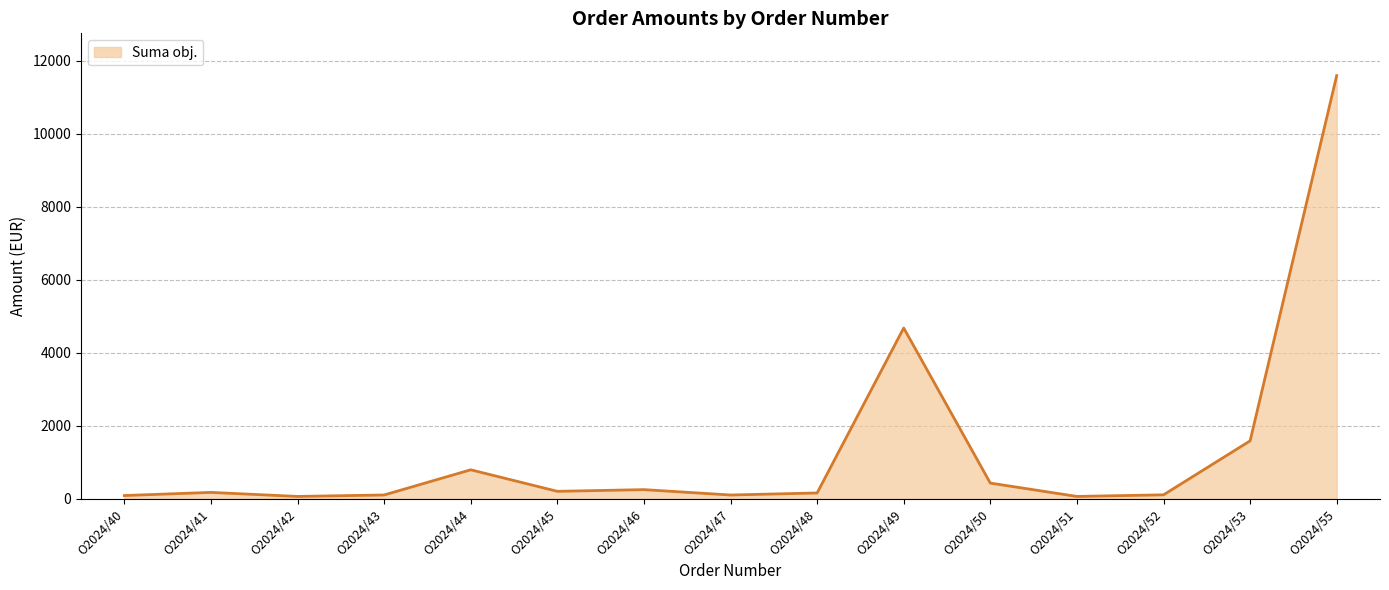

What is the smallest value displayed?

66.0